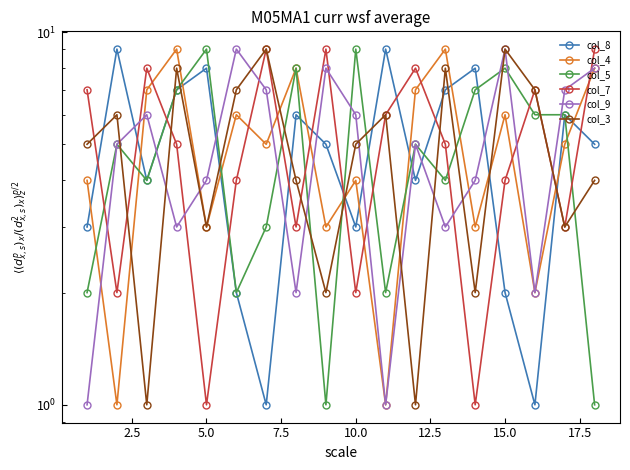

Is it true that col_9 equals 3 at 2.5?

False